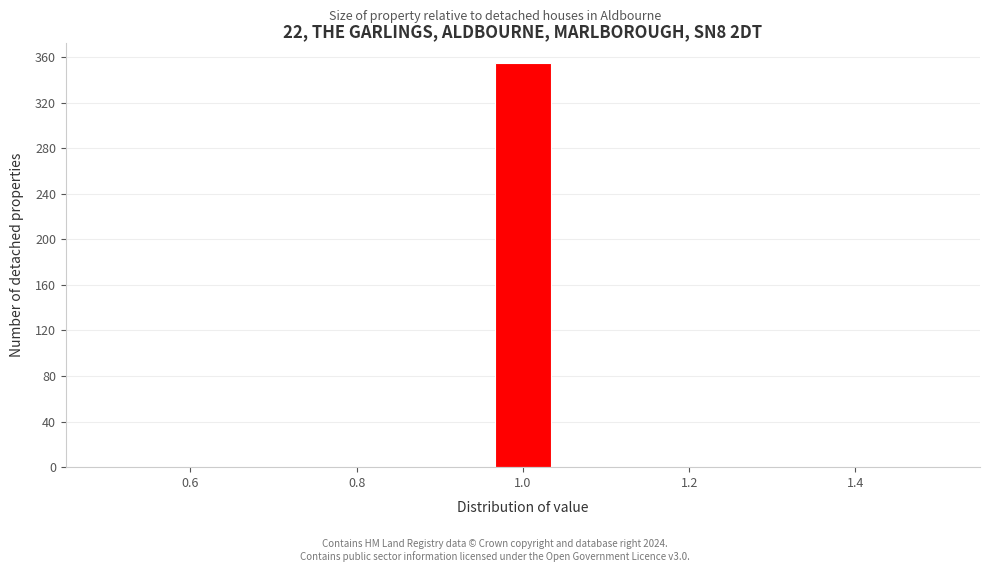

Around what value on the x-axis is the tallest bar? Give the approximate position of its centre, as read against the axis.

1.00